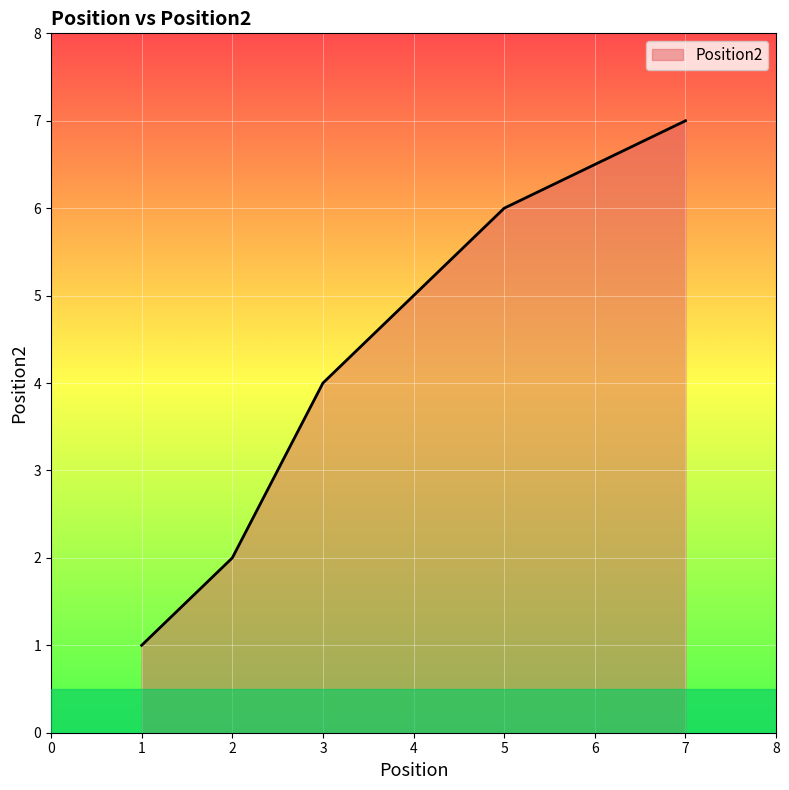

The chart shows a value of 3 at 2. True or false?

False